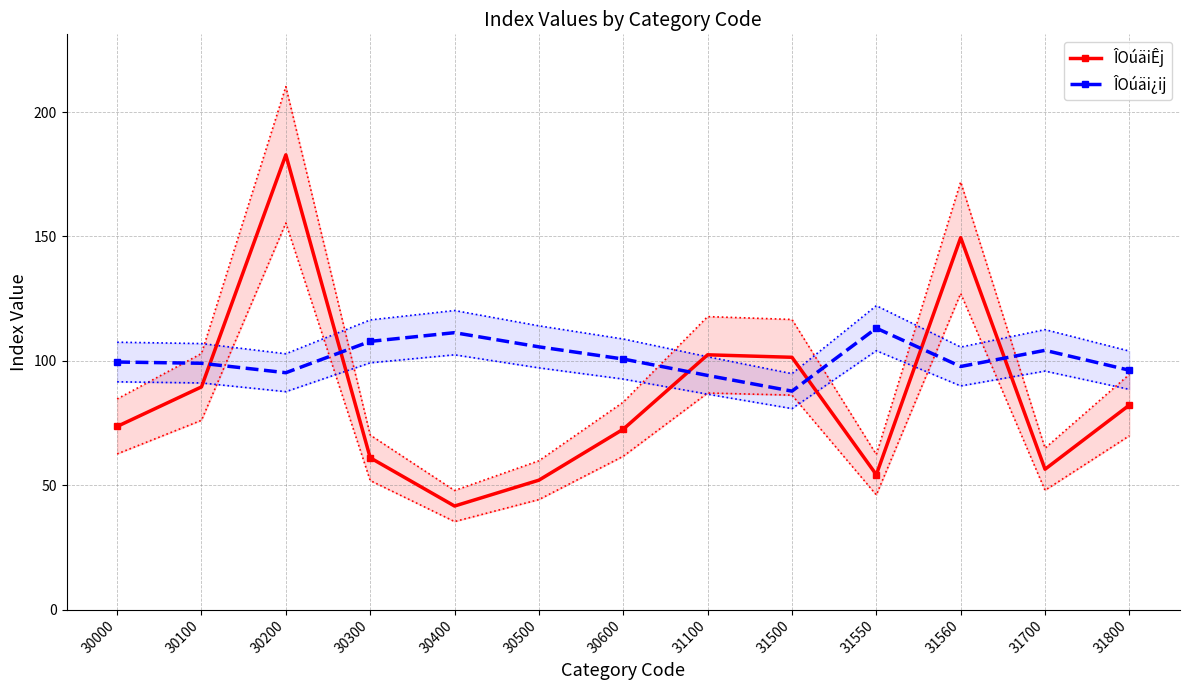

List the series in order of their peak value, highest first.

ÎOúäiÊj, ÎOúäi¿ij